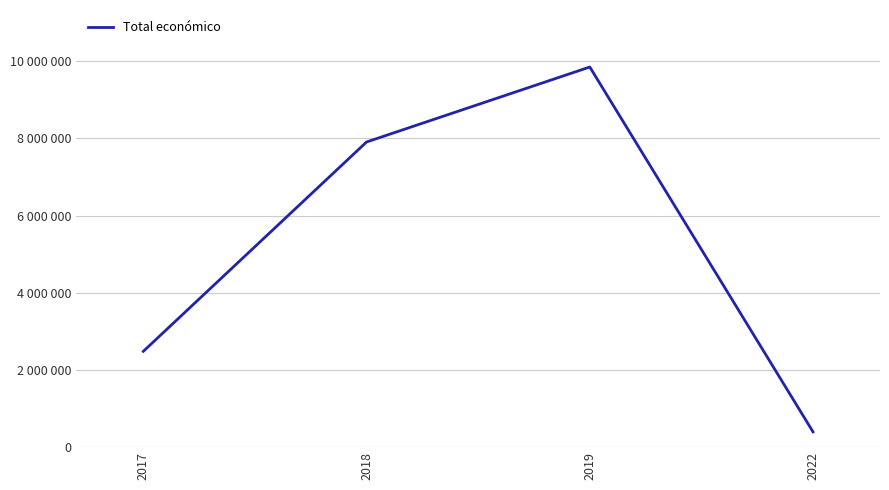

Does the chart have visible grid lines?

Yes